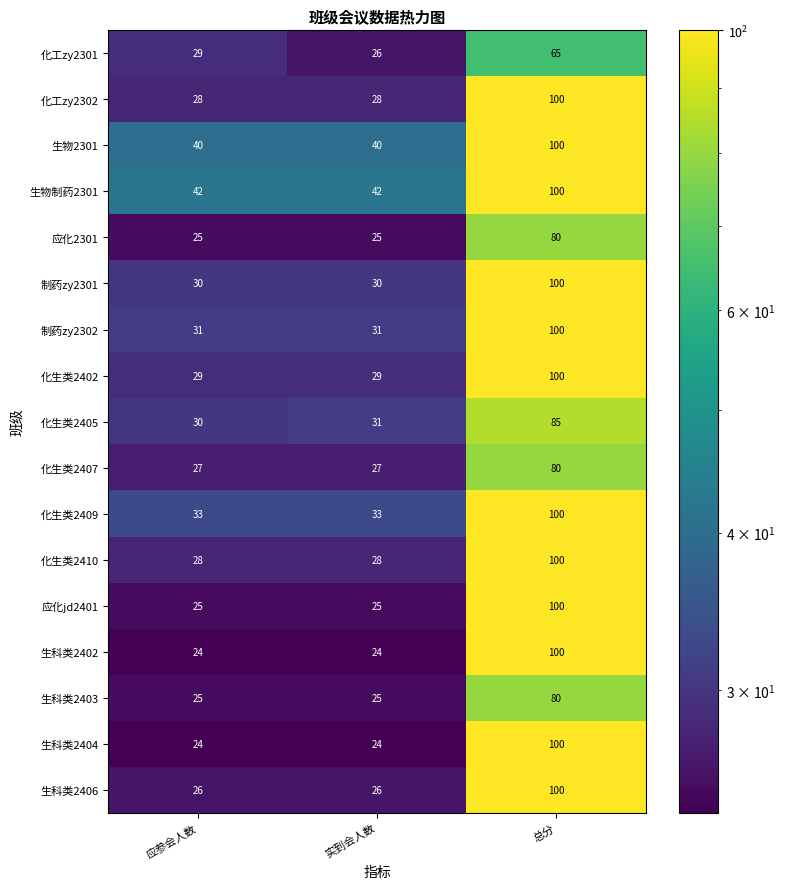

What is the difference between the 生物2301 values at 实到会人数 and 总分?

60